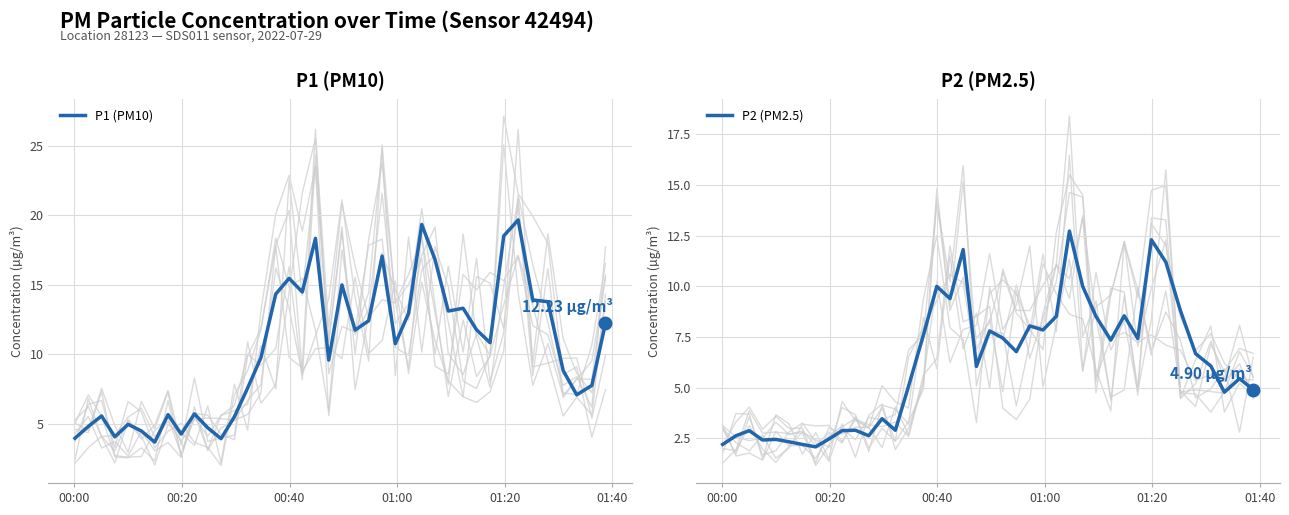

What is the value of the P2 (PM2.5) point at the 19th from the left?

11.8